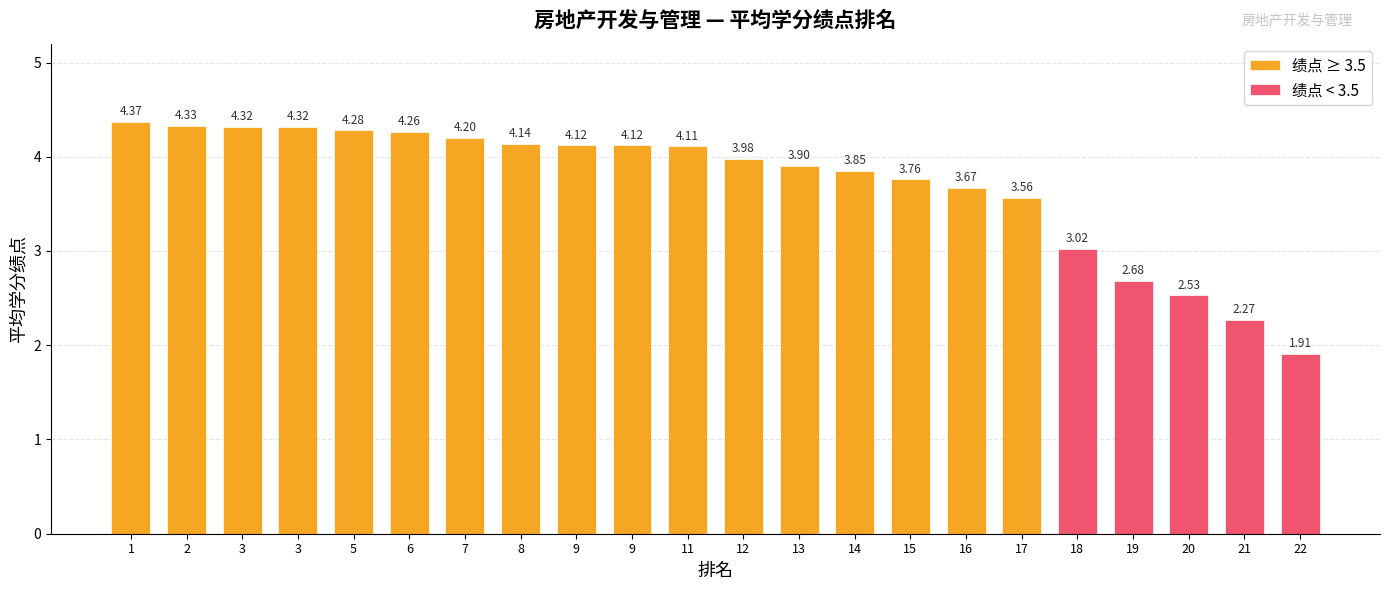

What is the value of the 16th bar from the left?

3.7